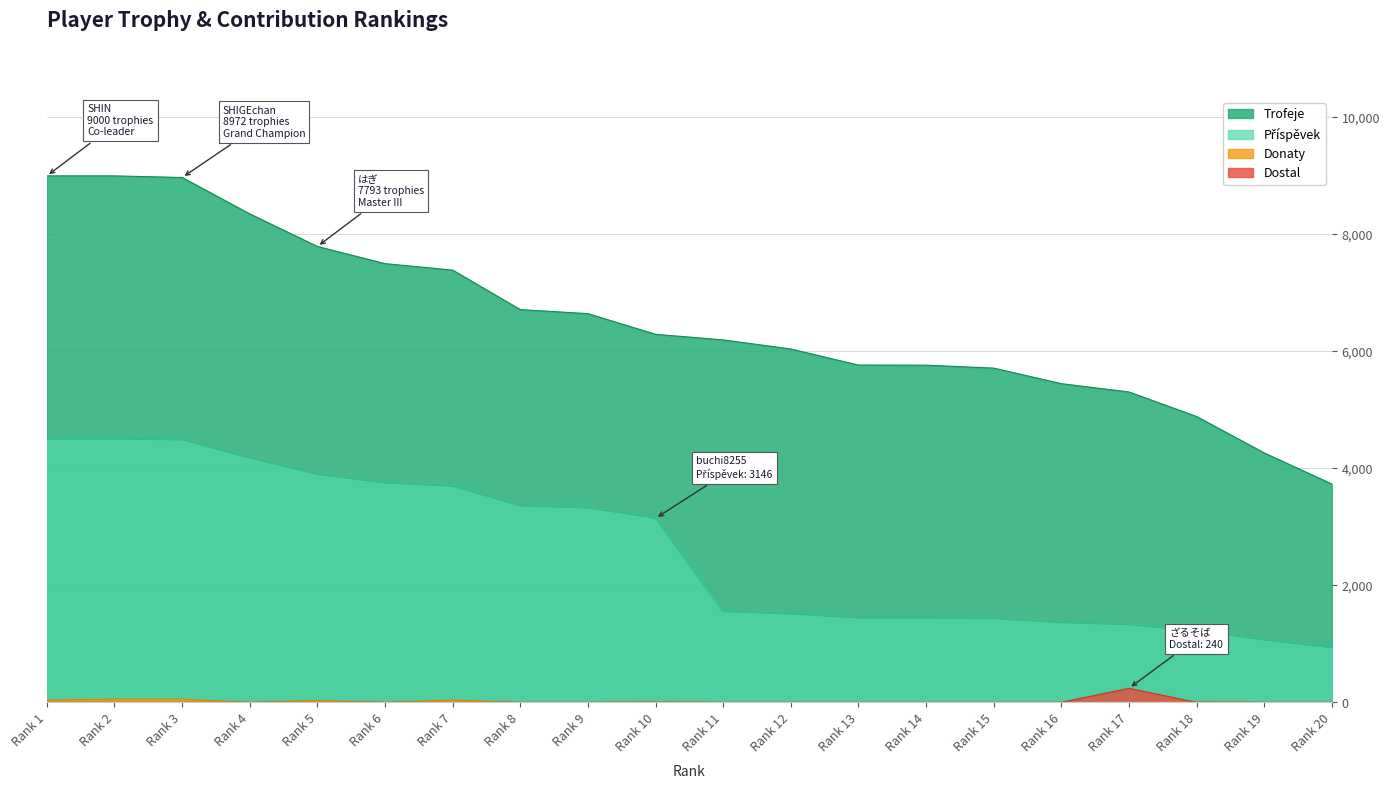

Which series has the largest total across all categories?

Trofeje